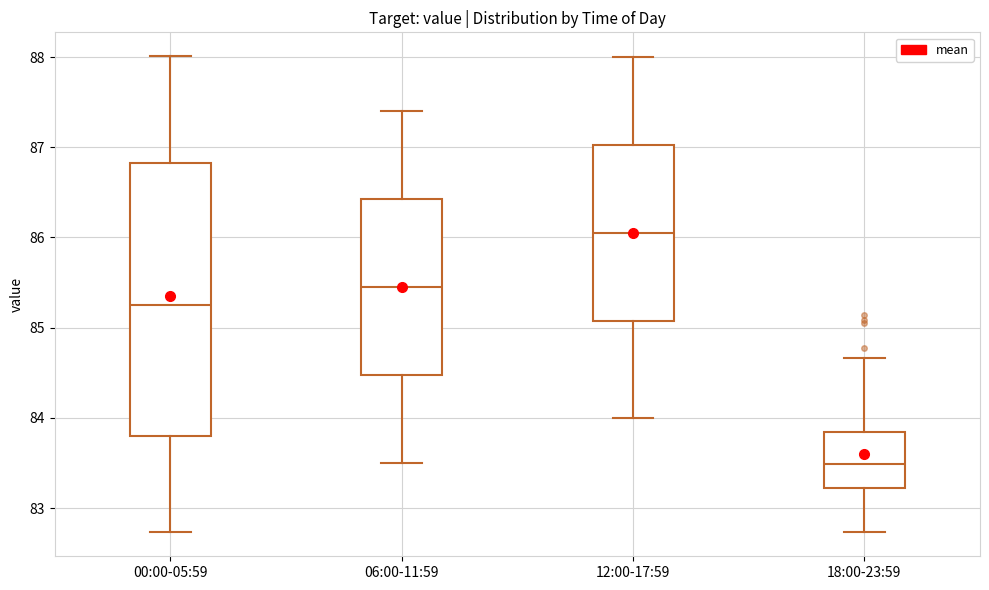

Which box is the tallest, from its lower edge to its upper edge?

00:00-05:59